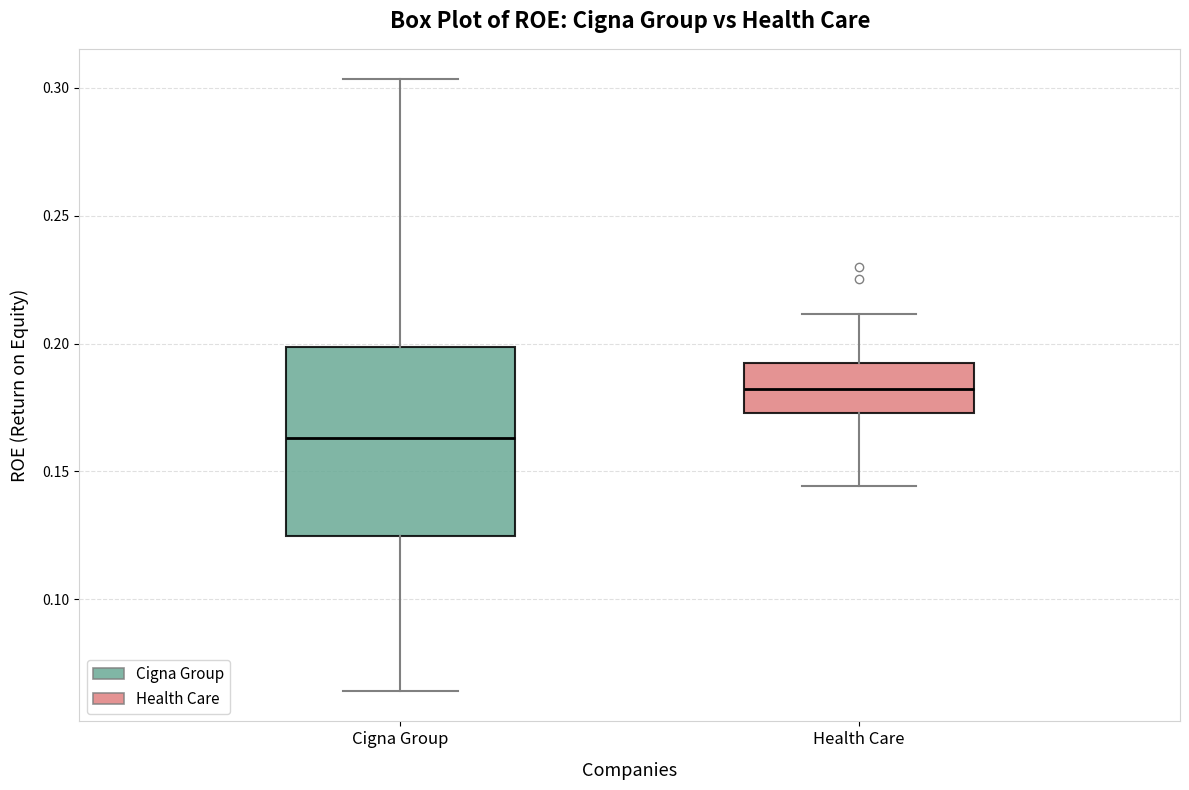

Which box is the tallest, from its lower edge to its upper edge?

Cigna Group